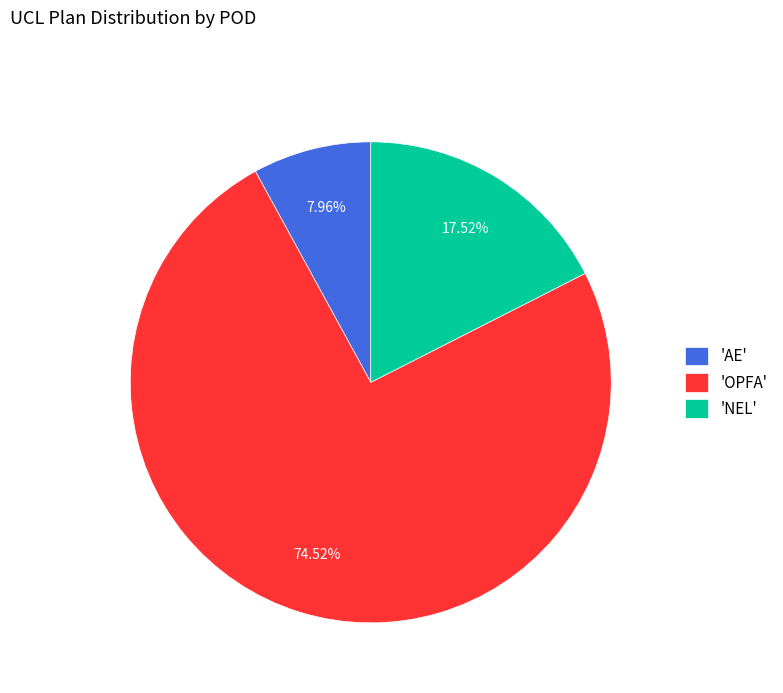

Which slice is the largest?

'OPFA'